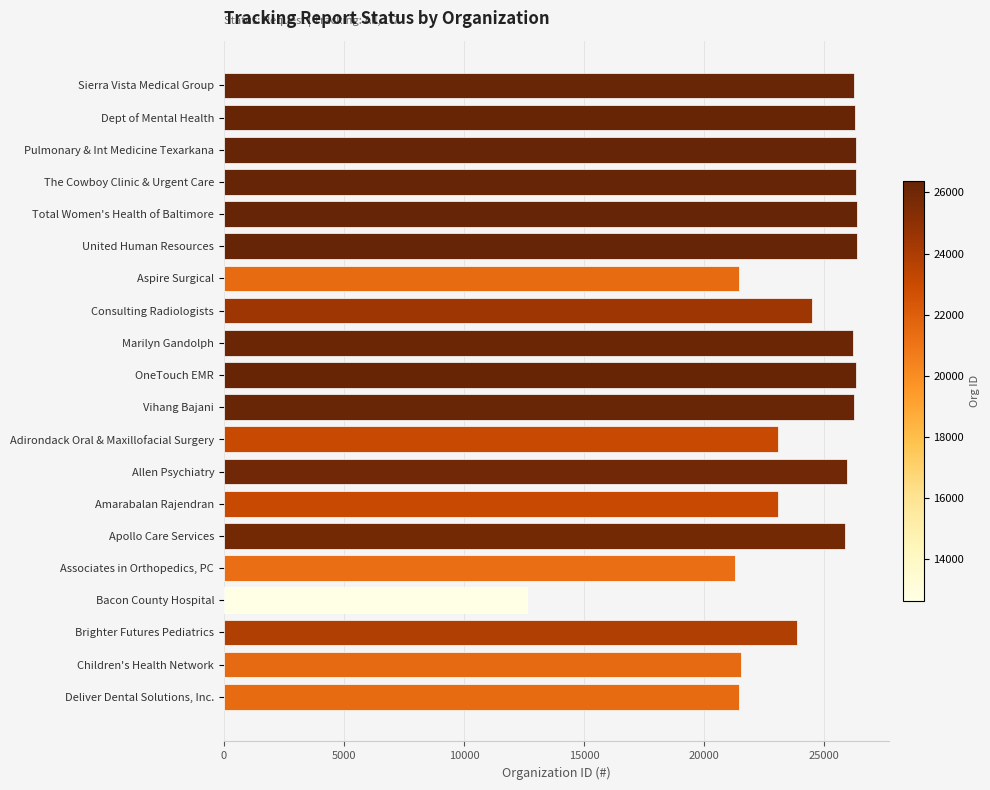

List the labels in order of value, smallest first.

Bacon County Hospital, Associates in Orthopedics, PC, Aspire Surgical, Deliver Dental Solutions, Inc., Children's Health Network, Adirondack Oral & Maxillofacial Surgery, Amarabalan Rajendran, Brighter Futures Pediatrics, Consulting Radiologists, Apollo Care Services, Allen Psychiatry, Marilyn Gandolph, Sierra Vista Medical Group, Vihang Bajani, Dept of Mental Health, OneTouch EMR, Pulmonary & Int Medicine Texarkana, The Cowboy Clinic & Urgent Care, United Human Resources, Total Women's Health of Baltimore